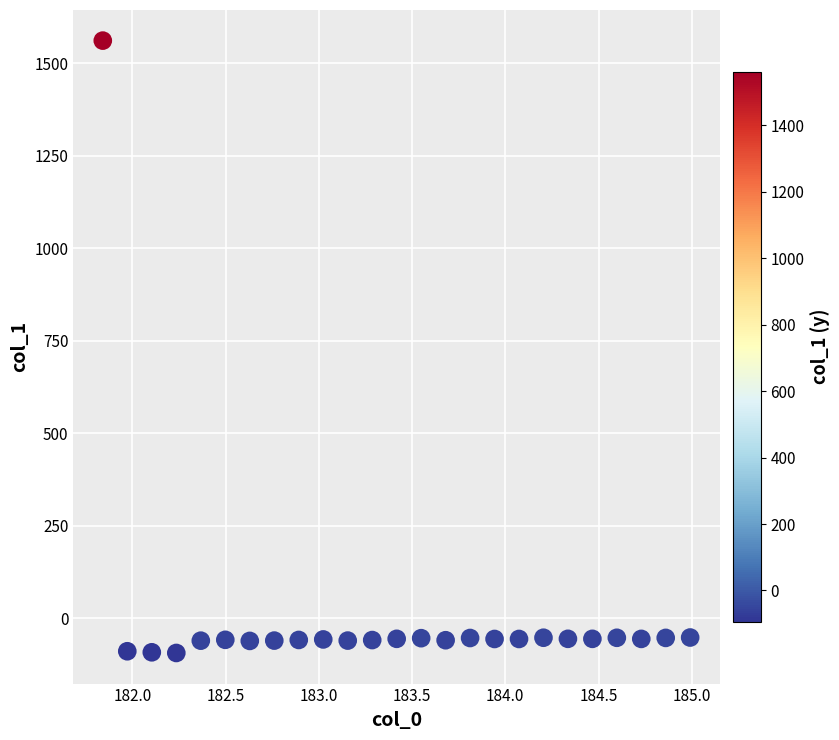

What is the range of Y values (max minus min)?

1655.6